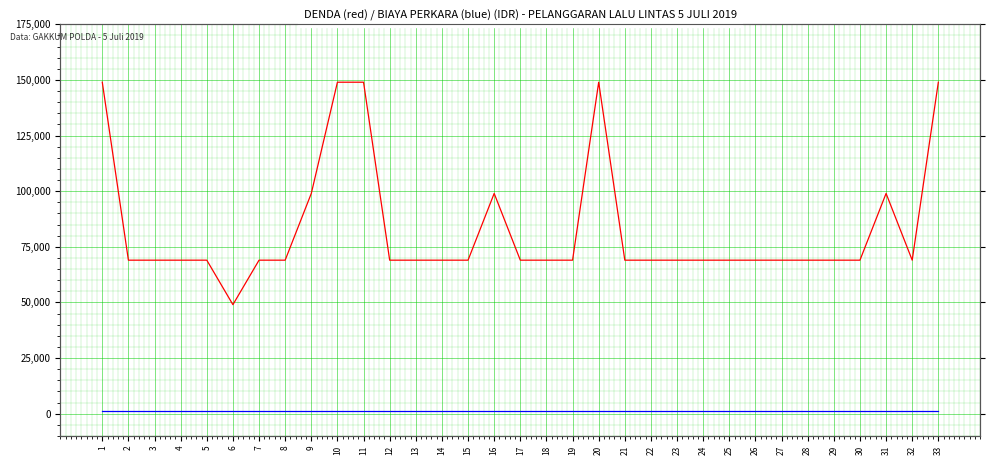

Which series has the widest spread of values?

DENDA (red)